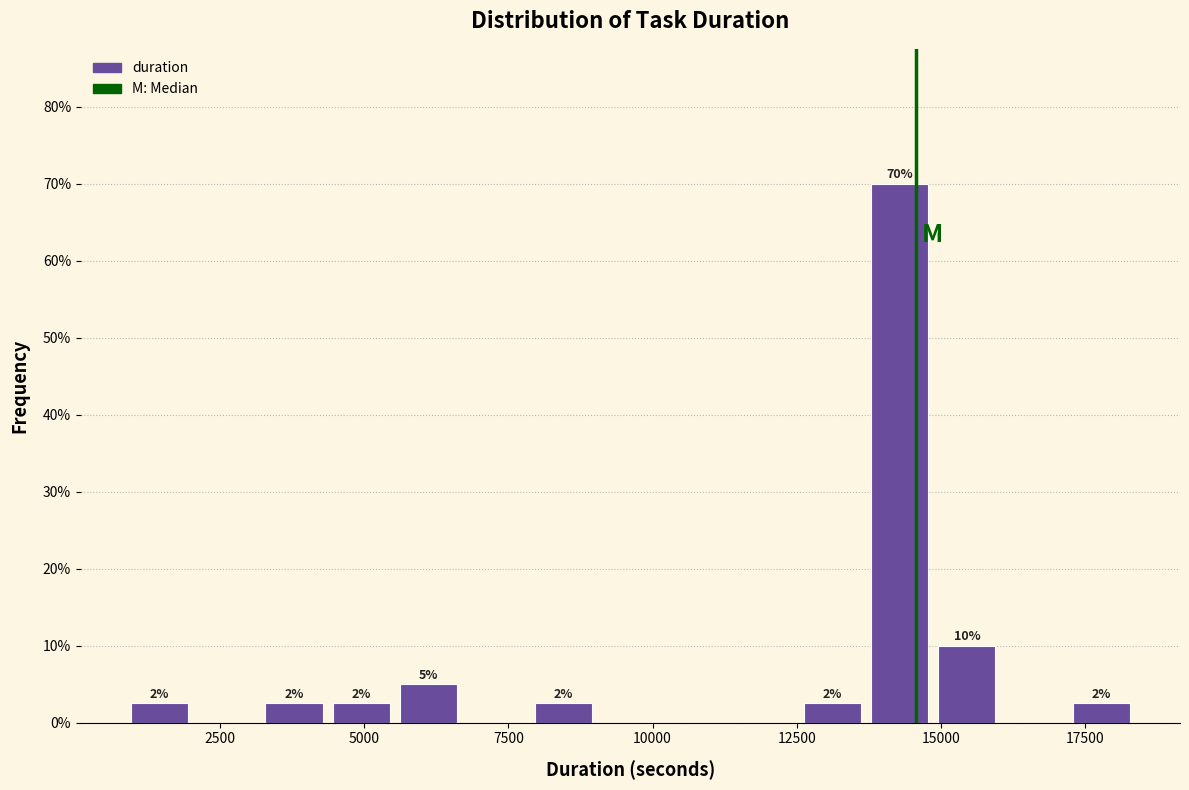

Read against the x-axis, roughly where is the centre of the tallest bar?

14500